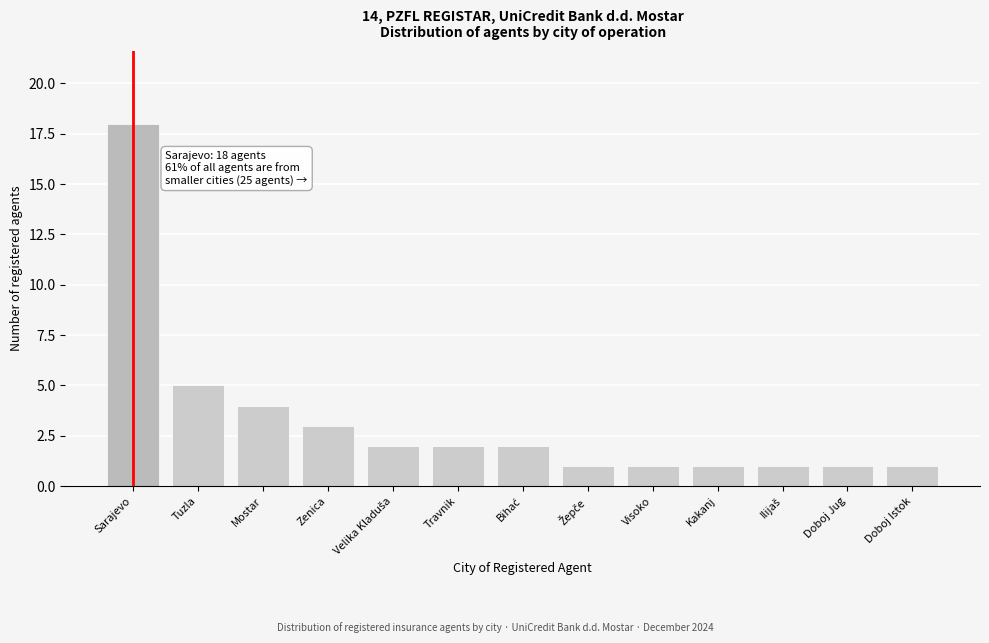

Reading right to left, transcribe all the data shown in this chart.

1	1	1	1	1	1	2	2	2	3	4	5	18